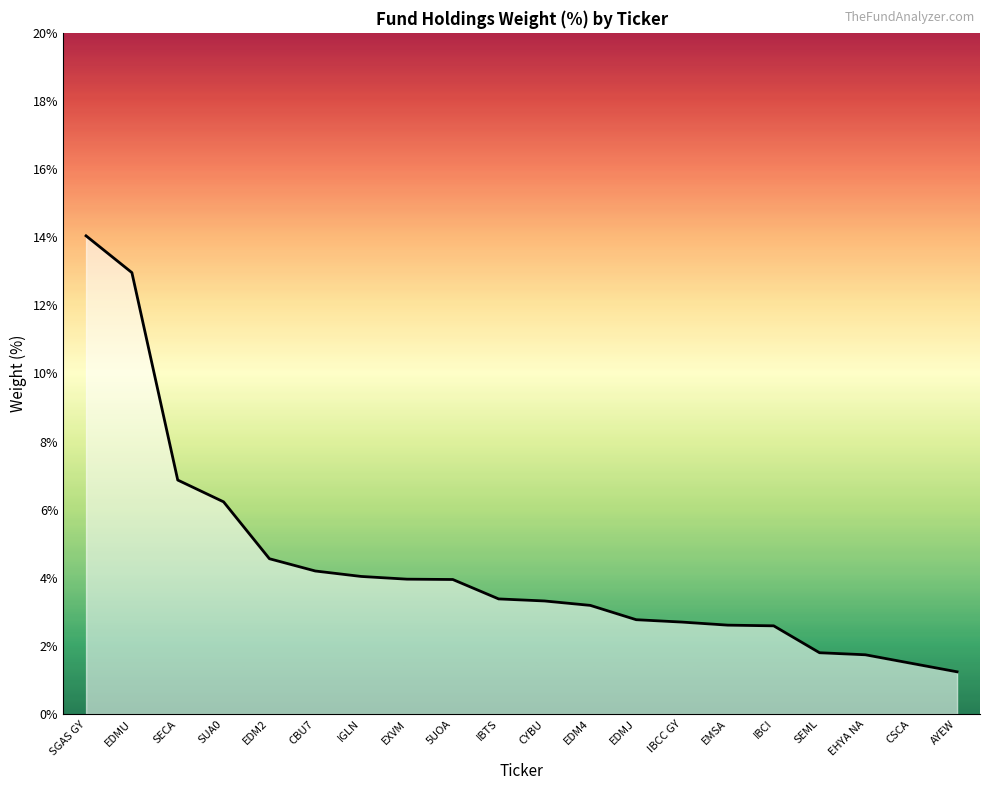

Rank the categories by value from highest to lowest.

SGAS GY, EDMU, SECA, SUA0, EDM2, CBU7, IGLN, EXVM, 5UOA, IBTS, CYBU, EDM4, EDMJ, IBCC GY, EMSA, IBCI, SEML, EHYA NA, CSCA, AYEW